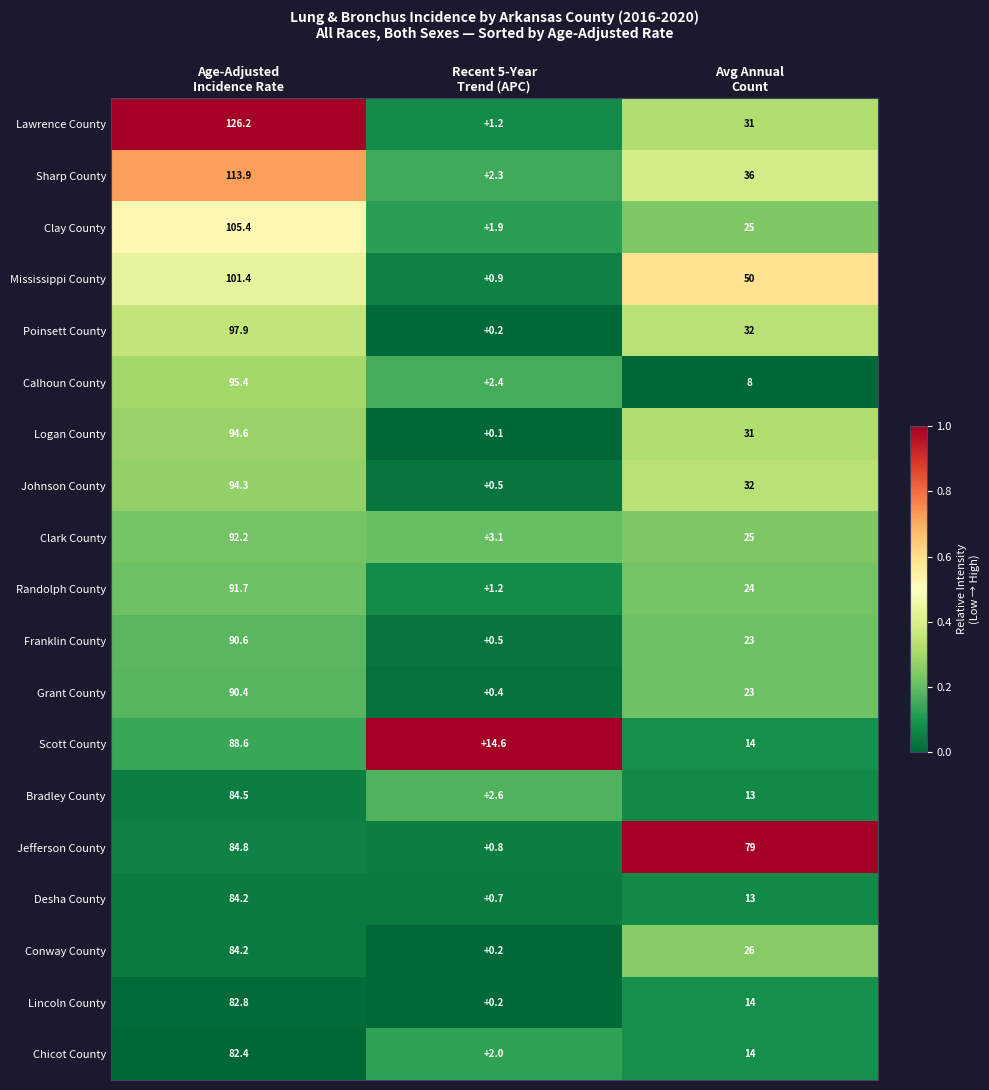

How many distinct data groups are displayed?

19